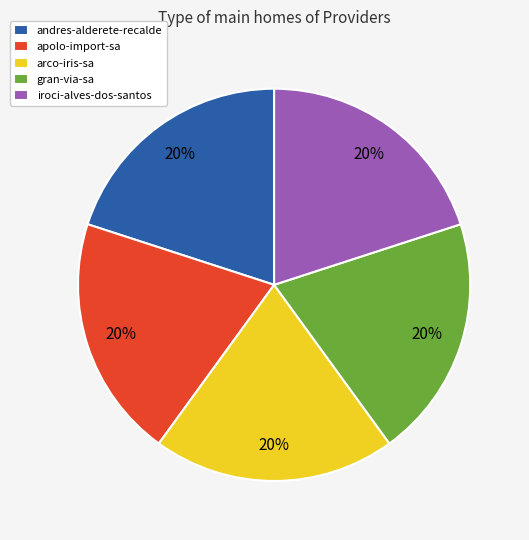

Combined, do arco-iris-sa and gran-via-sa account for over 50%?

No